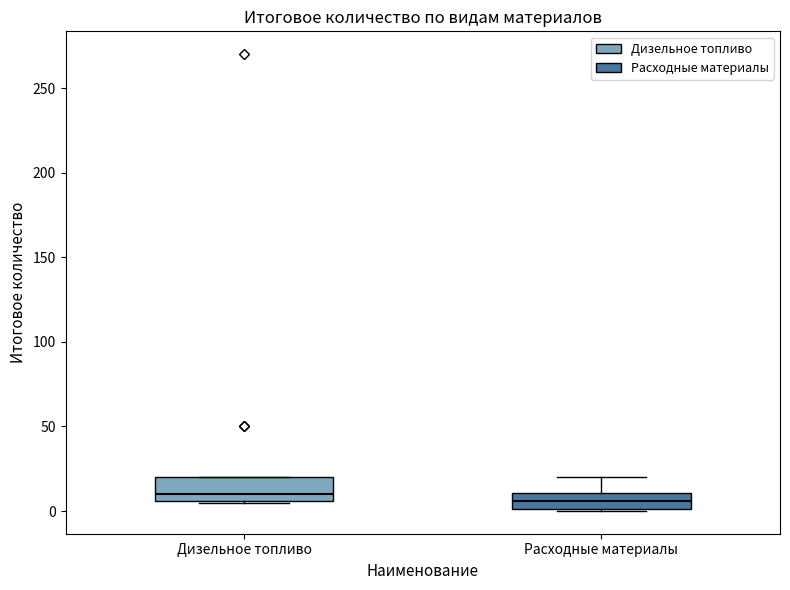

Where does the median line of the box for Дизельное топливо sit on the y-axis? The values are not printed on the chart, so give them approximately, as read against the axis.

10